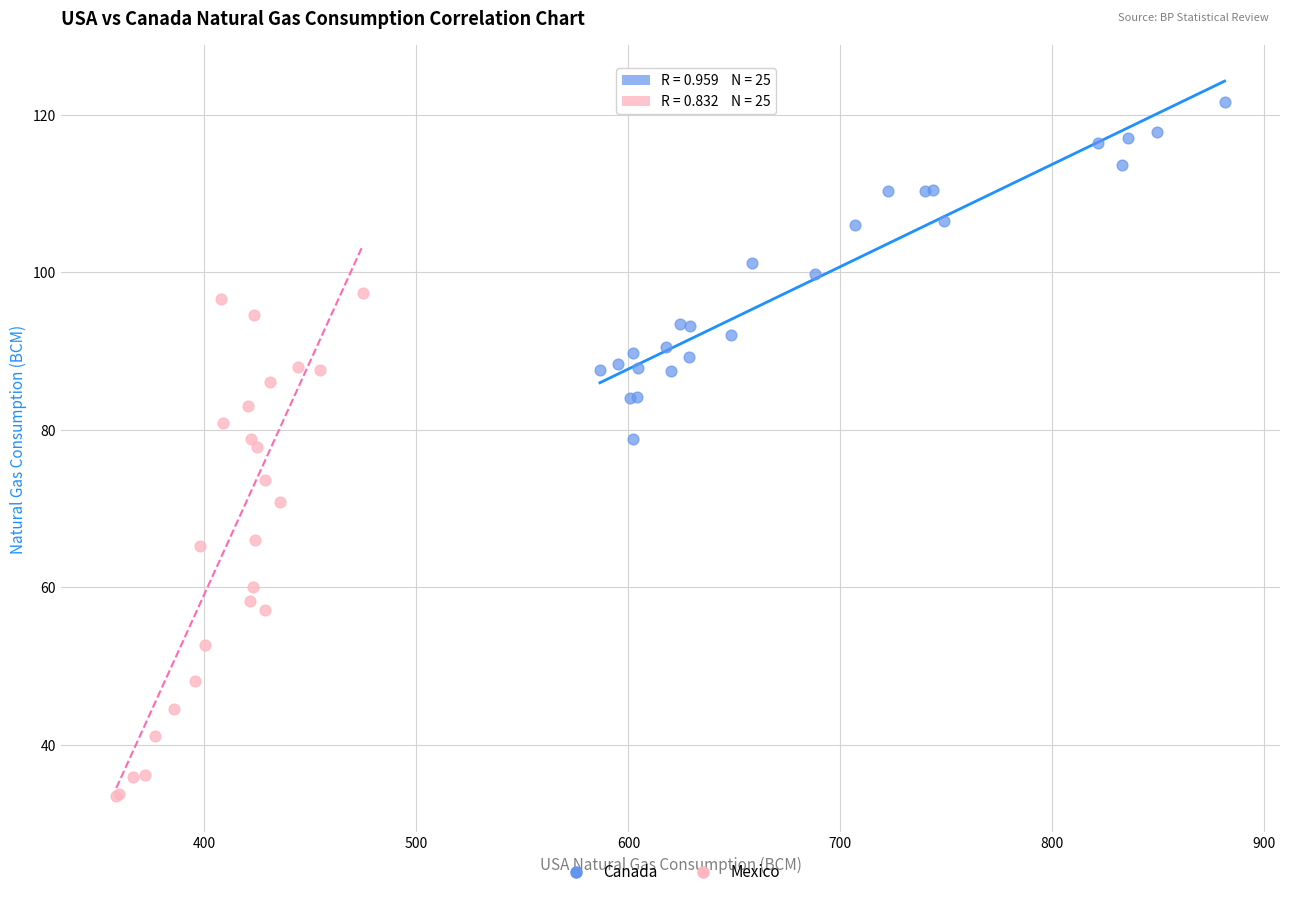

What are all the series names shown in the legend?

Canada, Mexico